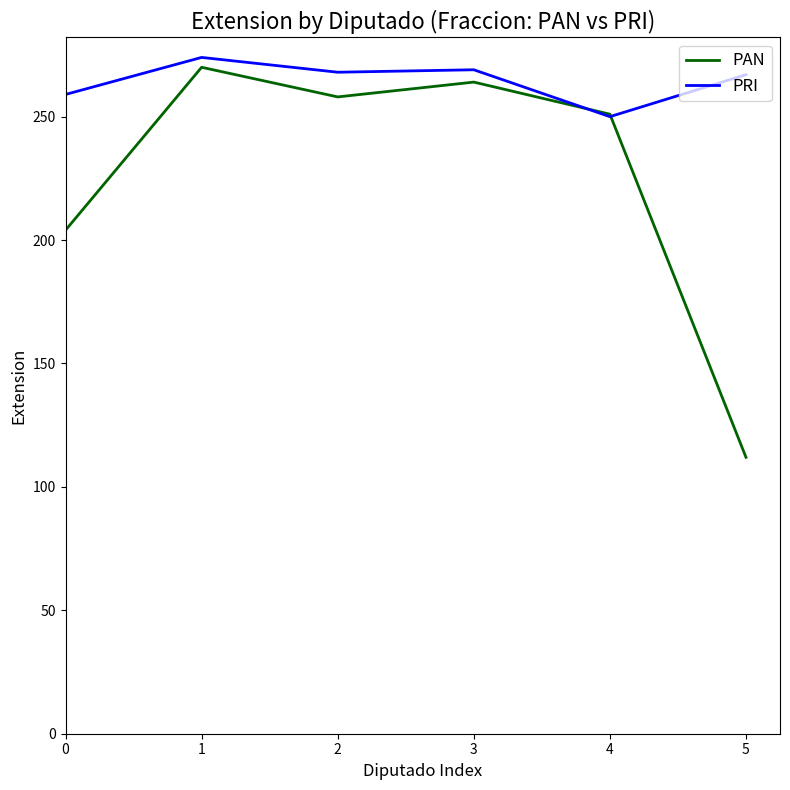

After their last crossing, which series has the higher values: PRI or PAN?

PRI